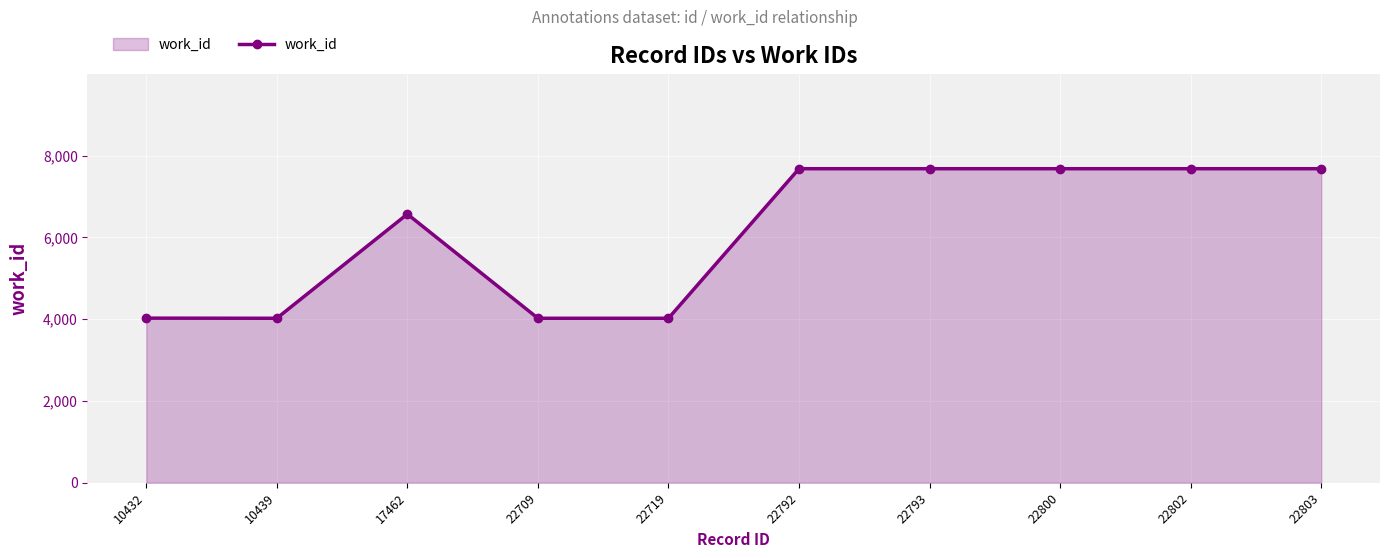

What is the value of the 6th point from the left?

7682